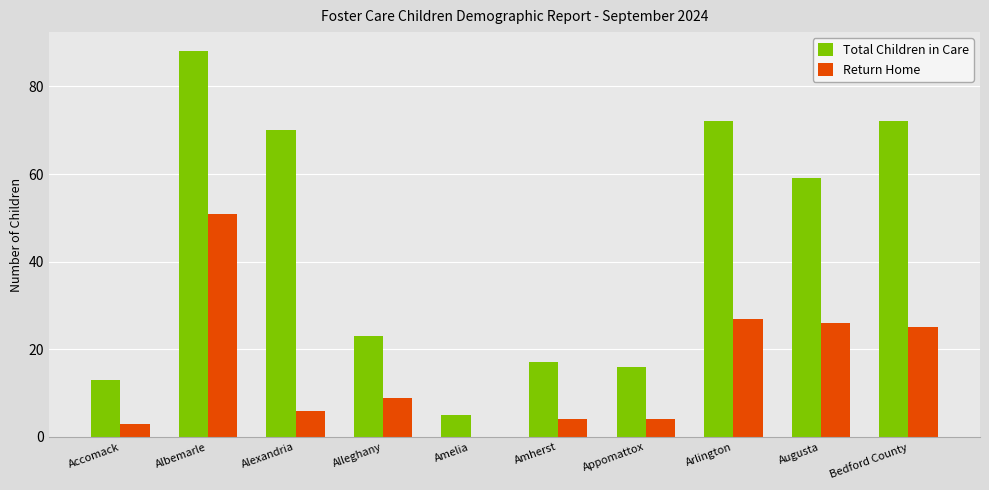

Reading left to right, list all the values displayed in this chart.

Total Children in Care: Accomack=13	Albemarle=88	Alexandria=70	Alleghany=23	Amelia=5	Amherst=17	Appomattox=16	Arlington=72	Augusta=59	Bedford County=72
Return Home: Accomack=3	Albemarle=51	Alexandria=6	Alleghany=9	Amelia=0	Amherst=4	Appomattox=4	Arlington=27	Augusta=26	Bedford County=25